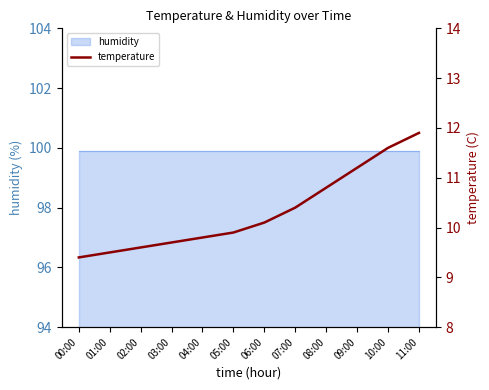

The chart shows a value of 10.8 at 08:00. True or false?

True